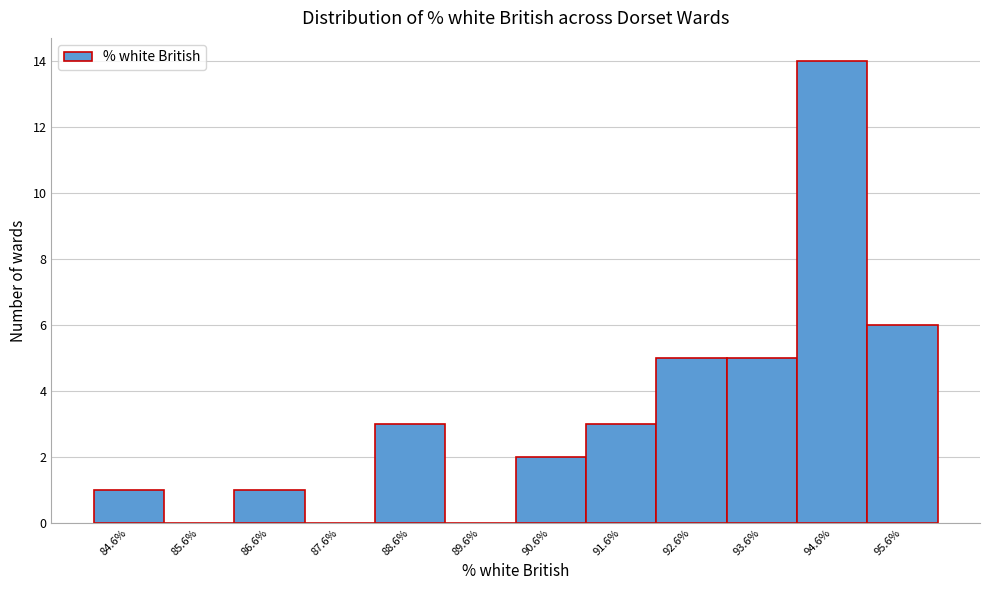

Reading right to left, what are all the values shown in this chart?

95.6%=6	94.6%=14	93.6%=5	92.6%=5	91.6%=3	90.6%=2	89.6%=0	88.6%=3	87.6%=0	86.6%=1	85.6%=0	84.6%=1